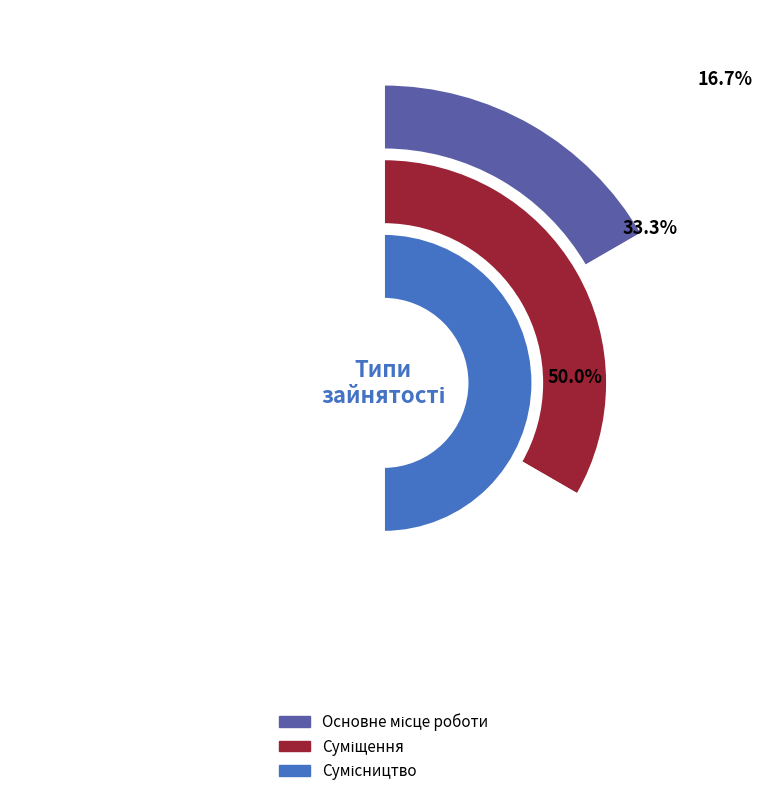

Rank the categories by value from lowest to highest.

Основне місце роботи, Суміщення, Сумісництво